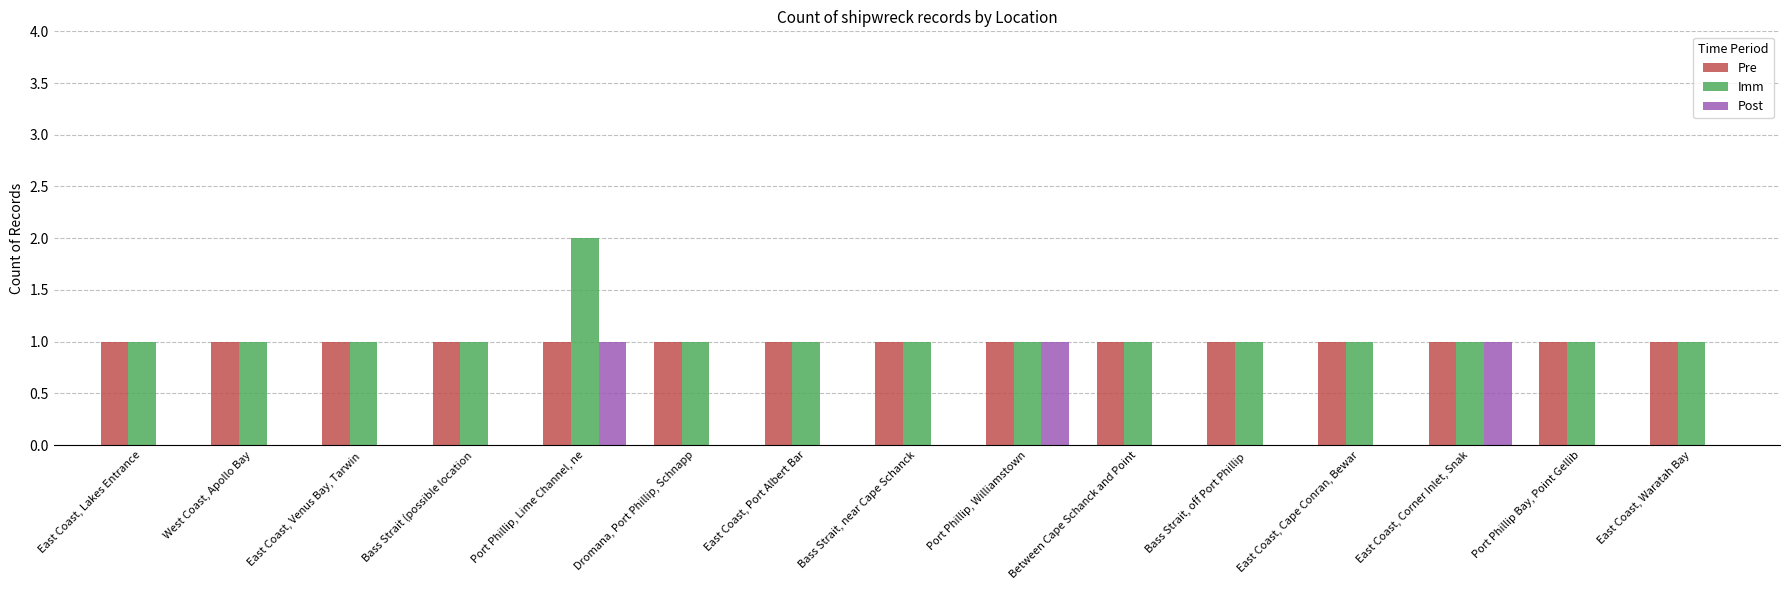

Reading left to right, what are all the values shown in this chart?

Pre: East Coast, Lakes Entrance=1	West Coast, Apollo Bay=1	East Coast, Venus Bay, Tarwin =1	Bass Strait (possible location=1	Port Phillip, Lime Channel, ne=1	Dromana, Port Phillip, Schnapp=1	East Coast, Port Albert Bar=1	Bass Strait, near Cape Schanck=1	Port Phillip, Williamstown=1	Between Cape Schanck and Point=1	Bass Strait, off Port Phillip =1	East Coast, Cape Conran, Bewar=1	East Coast, Corner Inlet, Snak=1	Port Phillip Bay, Point Gellib=1	East Coast, Waratah Bay=1
Imm: East Coast, Lakes Entrance=1	West Coast, Apollo Bay=1	East Coast, Venus Bay, Tarwin =1	Bass Strait (possible location=1	Port Phillip, Lime Channel, ne=2	Dromana, Port Phillip, Schnapp=1	East Coast, Port Albert Bar=1	Bass Strait, near Cape Schanck=1	Port Phillip, Williamstown=1	Between Cape Schanck and Point=1	Bass Strait, off Port Phillip =1	East Coast, Cape Conran, Bewar=1	East Coast, Corner Inlet, Snak=1	Port Phillip Bay, Point Gellib=1	East Coast, Waratah Bay=1
Post: East Coast, Lakes Entrance=0	West Coast, Apollo Bay=0	East Coast, Venus Bay, Tarwin =0	Bass Strait (possible location=0	Port Phillip, Lime Channel, ne=1	Dromana, Port Phillip, Schnapp=0	East Coast, Port Albert Bar=0	Bass Strait, near Cape Schanck=0	Port Phillip, Williamstown=1	Between Cape Schanck and Point=0	Bass Strait, off Port Phillip =0	East Coast, Cape Conran, Bewar=0	East Coast, Corner Inlet, Snak=1	Port Phillip Bay, Point Gellib=0	East Coast, Waratah Bay=0